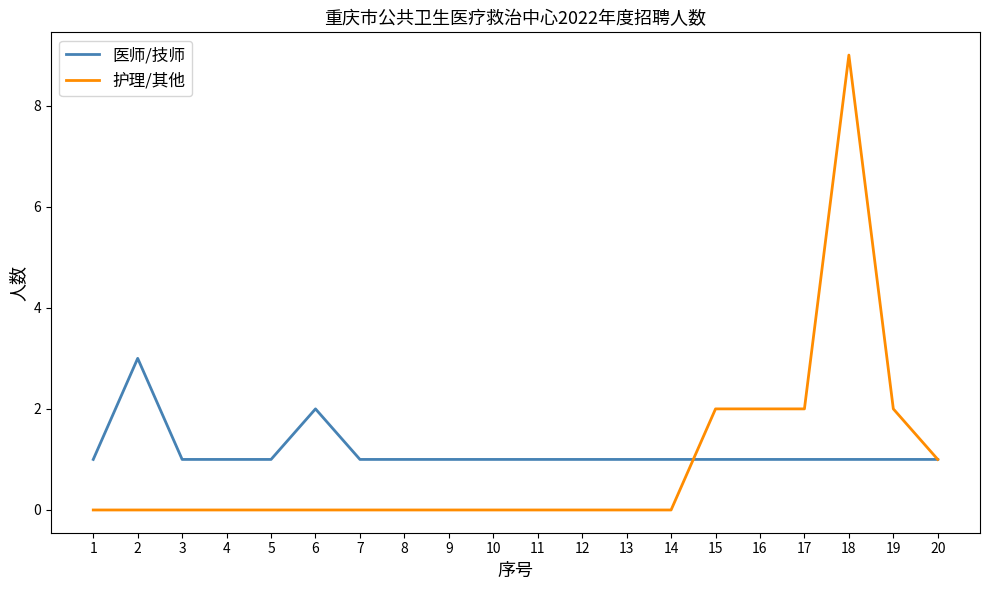

Which series has the widest spread of values?

护理/其他